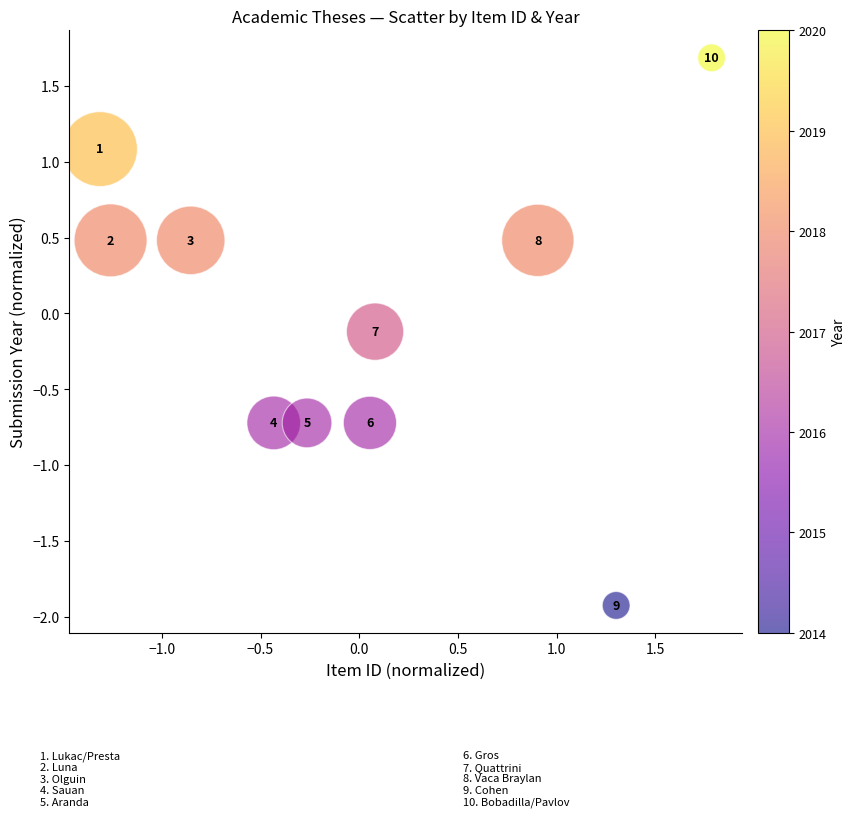

What is the range of X values (max minus min)?

3.1